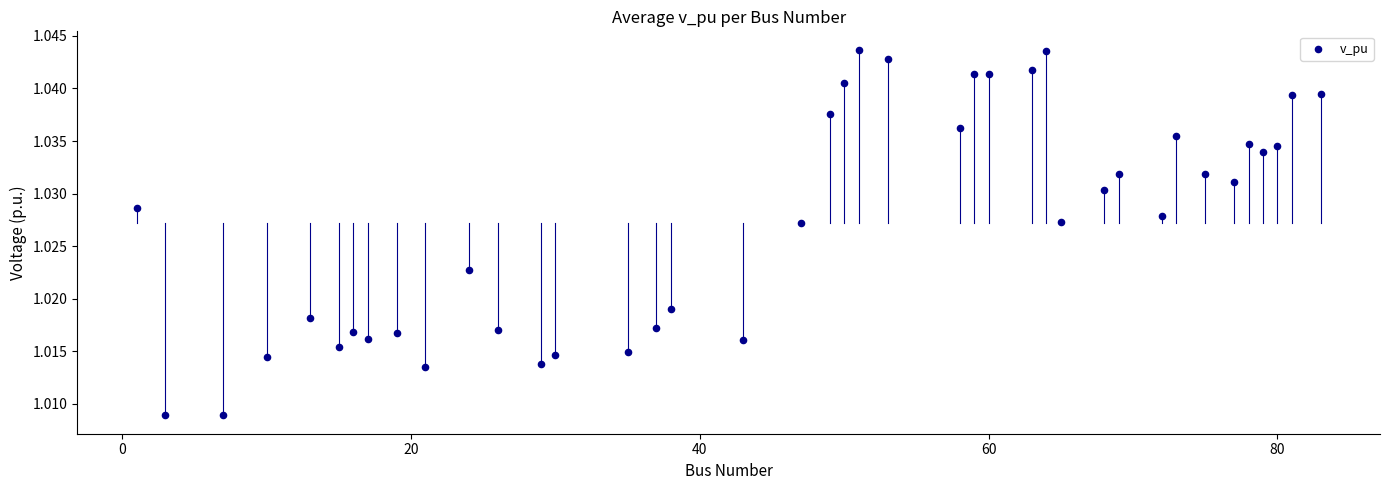

What is the range of X values (max minus min)?

82.0